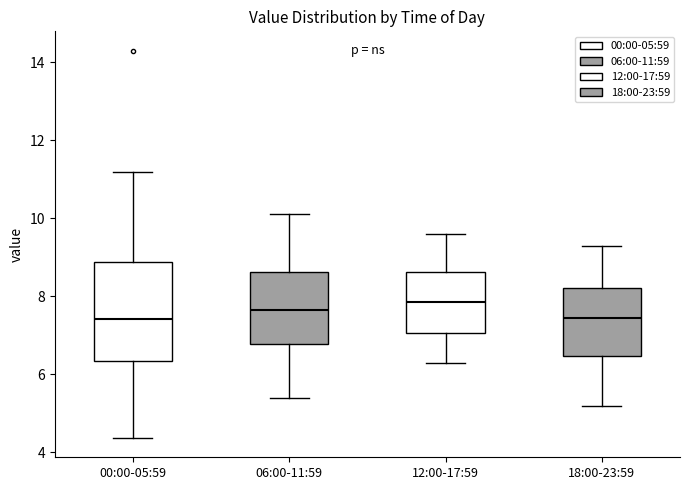

Where is the lower edge of the box for 12:00-17:59 on the y-axis? The values are not printed on the chart, so give them approximately, as read against the axis.

7.0